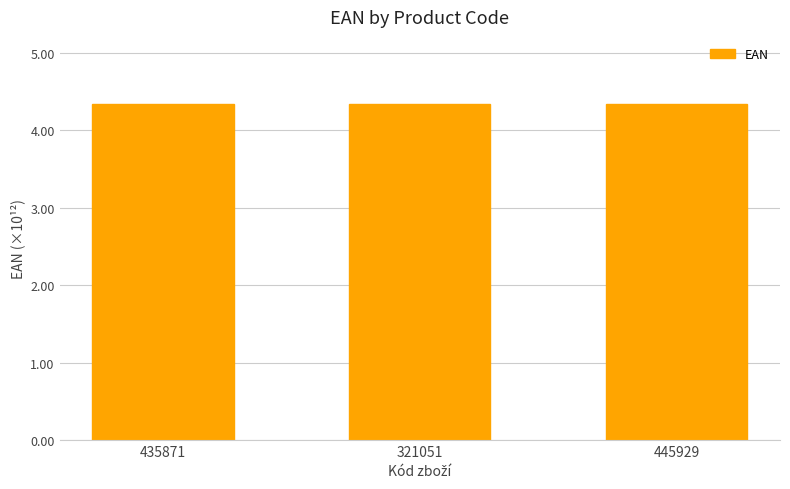

What is the smallest value displayed?

4.3